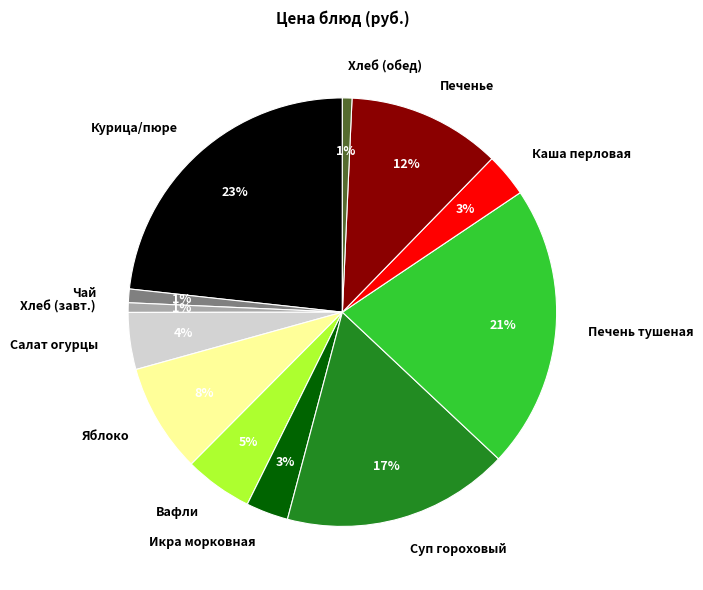

To the nearest percent, what is the difference between the Курица/пюре and Чай slice percentages?

22%